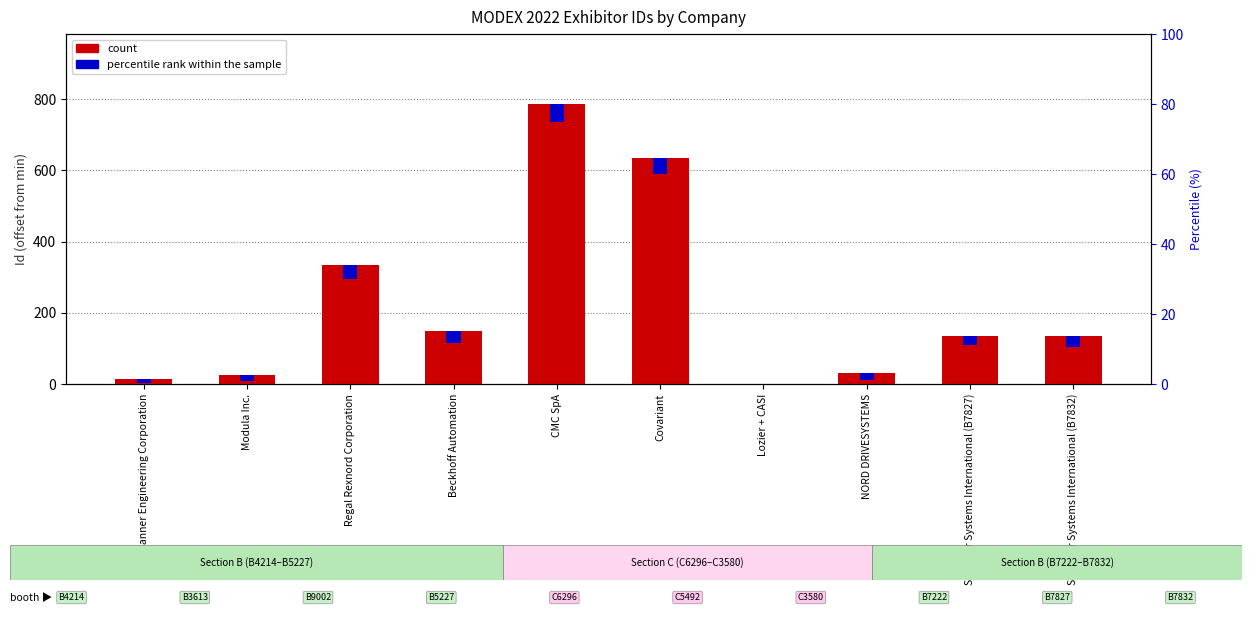

Rank the categories by value from highest to lowest.

CMC SpA, Covariant, Regal Rexnord Corporation, Beckhoff Automation, Schaefer Systems International (B7832), Schaefer Systems International (B7827), NORD DRIVESYSTEMS, Modula Inc., Banner Engineering Corporation, Lozier + CASI